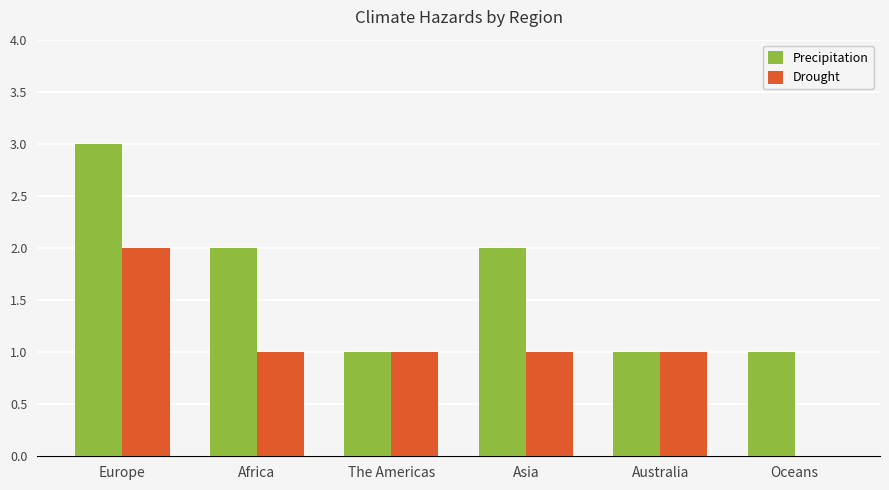

Which series changed the most between Asia and Australia?

Precipitation